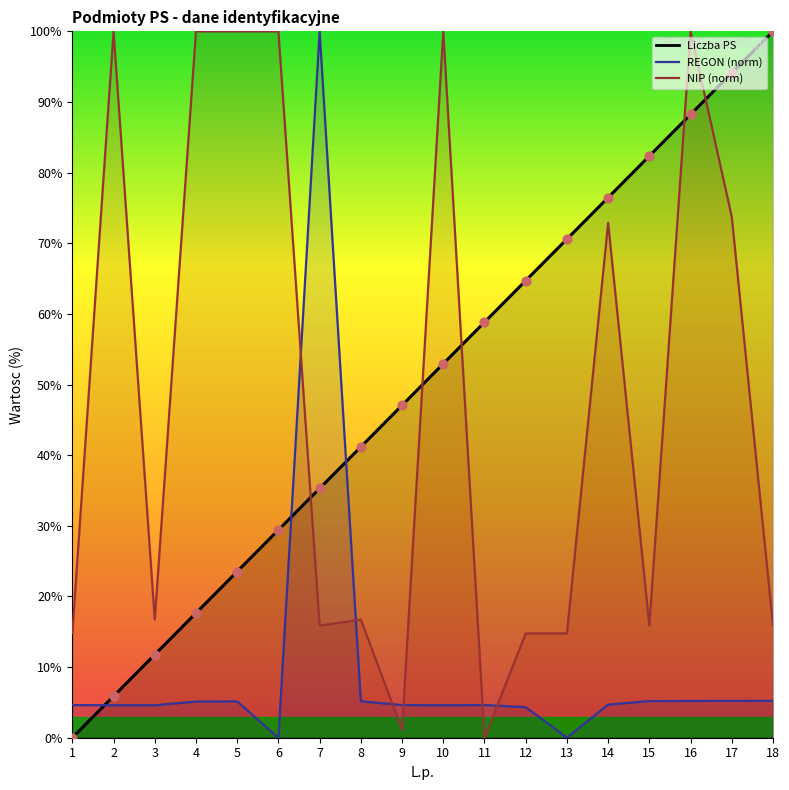

What are all the series names shown in the legend?

Liczba PS, REGON (norm), NIP (norm)